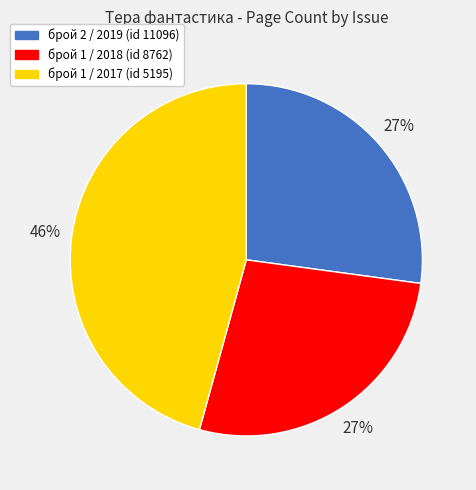

Is it true that брой 1 / 2018 (id 8762) is 39% of the pie?

False